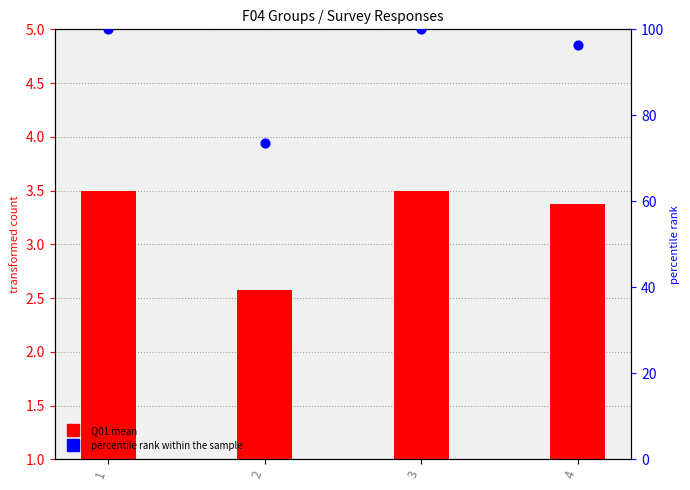

Is the value of Q01 mean at 1 greater than the value of percentile rank within the sample at 1?

No